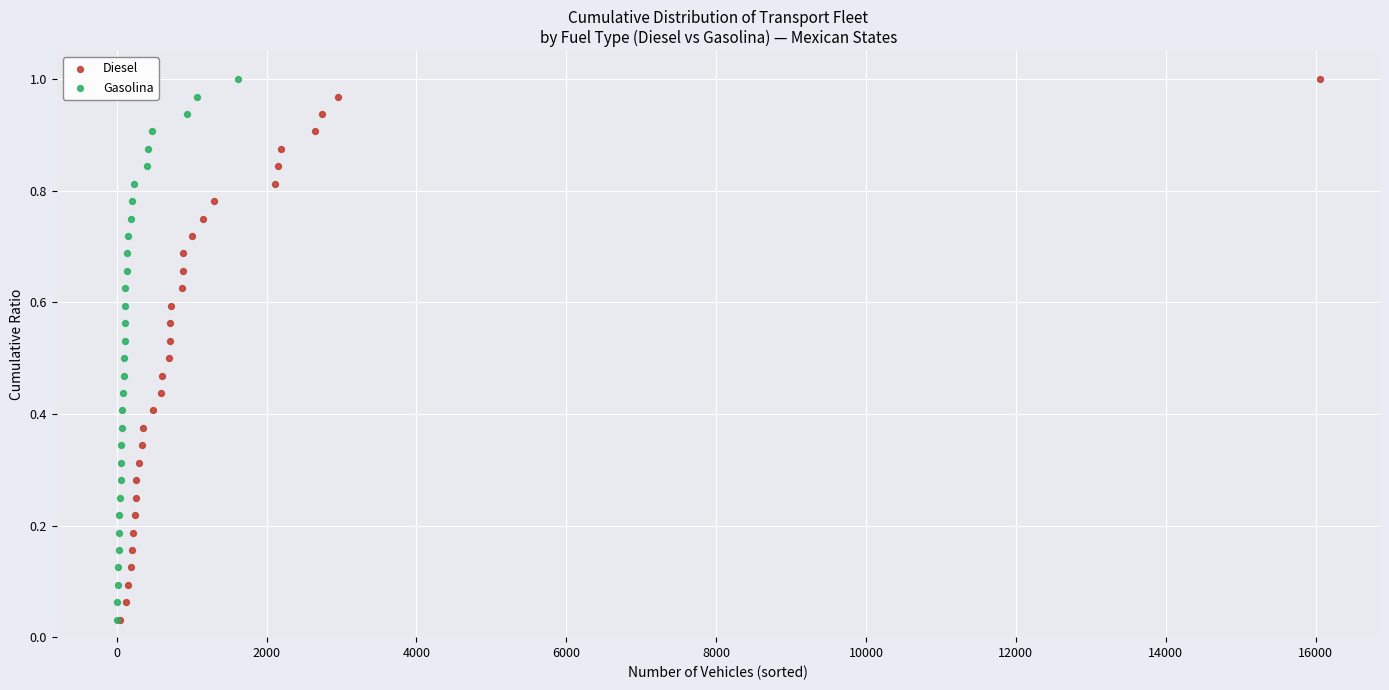

What are all the series names shown in the legend?

Diesel, Gasolina